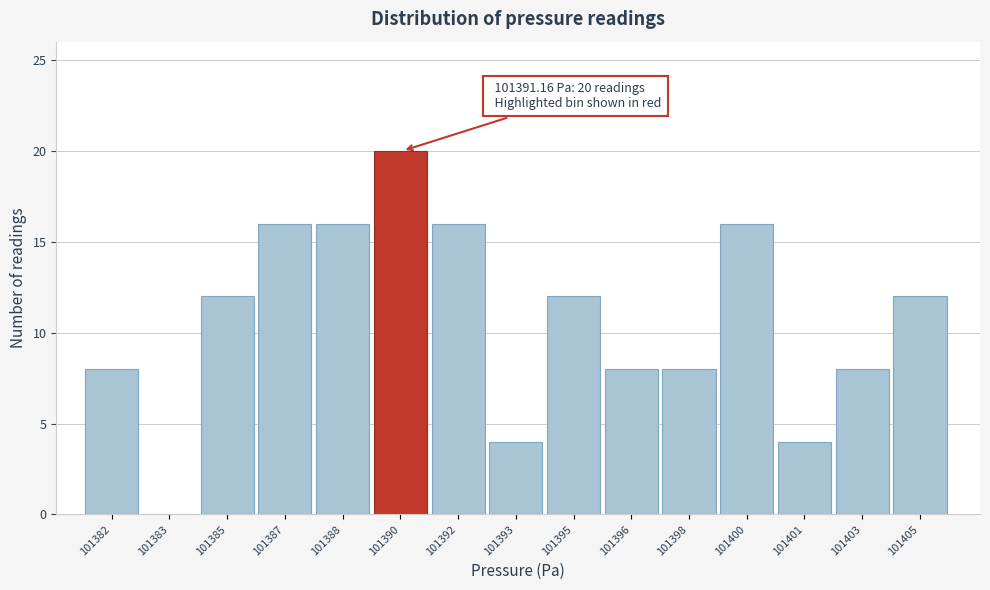

Reading left to right, transcribe all the data shown in this chart.

101382=8	101383=0	101385=12	101387=16	101388=16	101390=20	101392=16	101393=4	101395=12	101396=8	101398=8	101400=16	101401=4	101403=8	101405=12